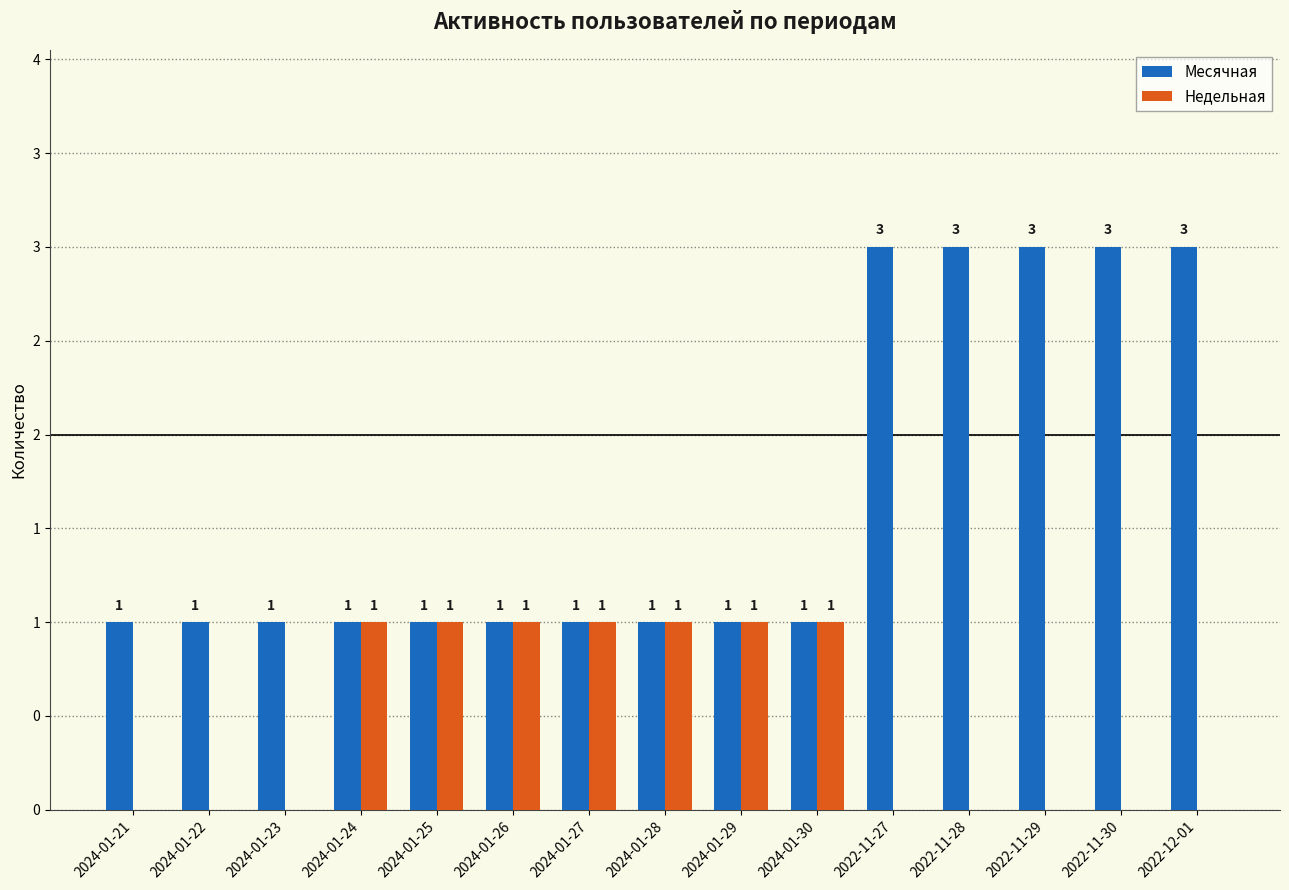

Reading right to left, list all the values displayed in this chart.

Месячная: 3	3	3	3	3	1	1	1	1	1	1	1	1	1	1
Недельная: 0	0	0	0	0	1	1	1	1	1	1	1	0	0	0